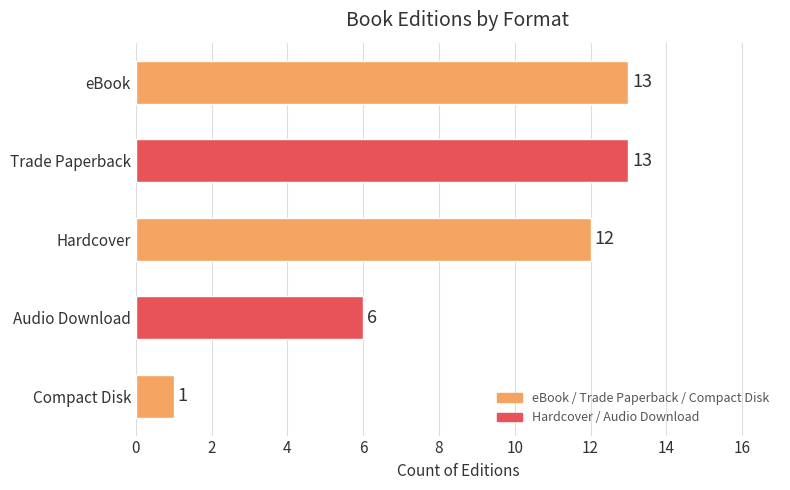

Which label corresponds to the smallest value in the chart?

Compact Disk